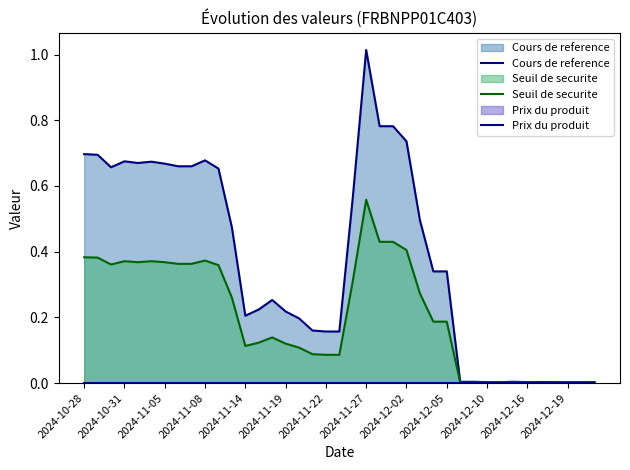

Does the chart have visible grid lines?

No